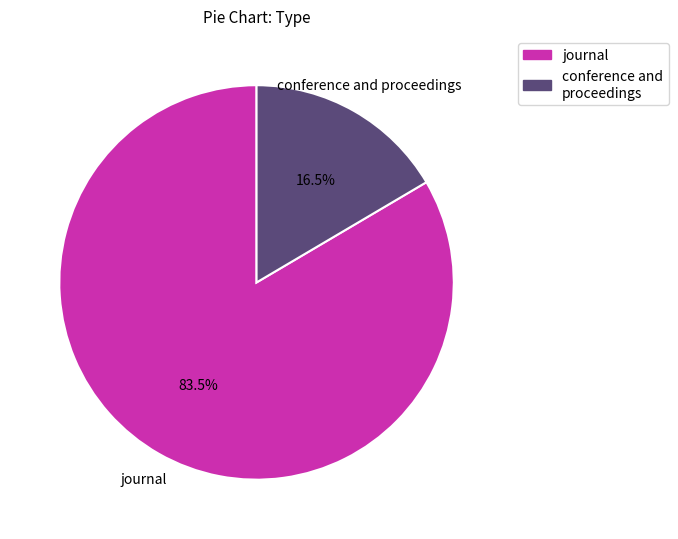

Count the number of slices in the pie.

2